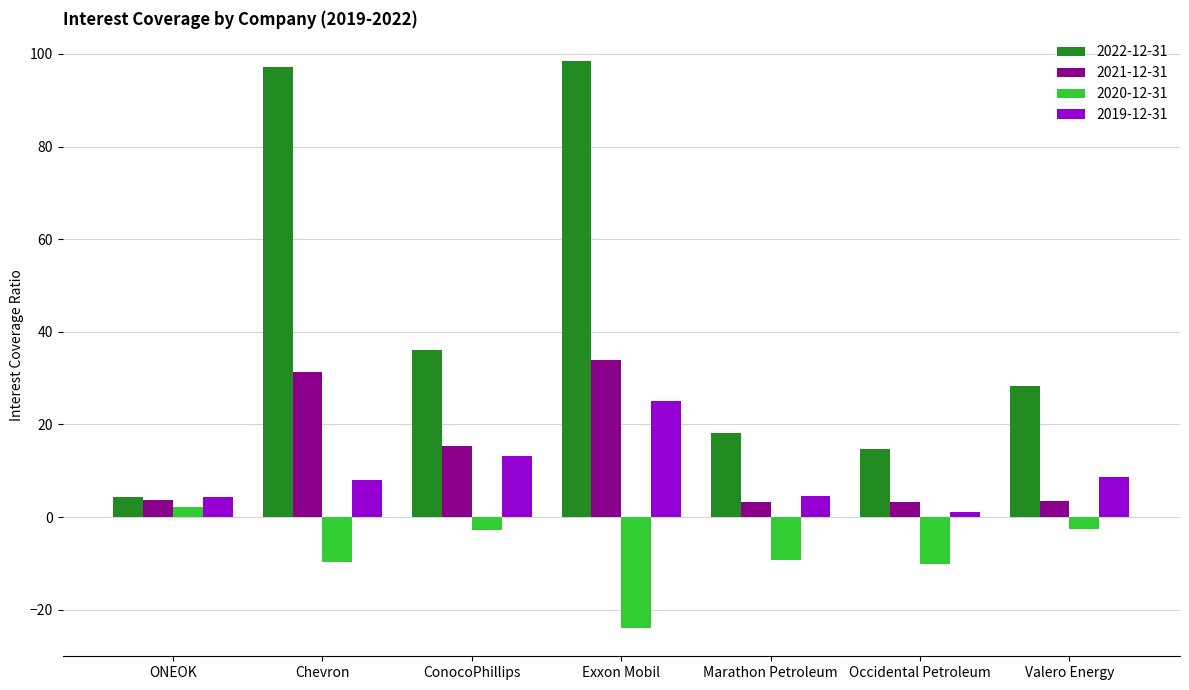

At which label does 2020-12-31 reach its peak?

ONEOK